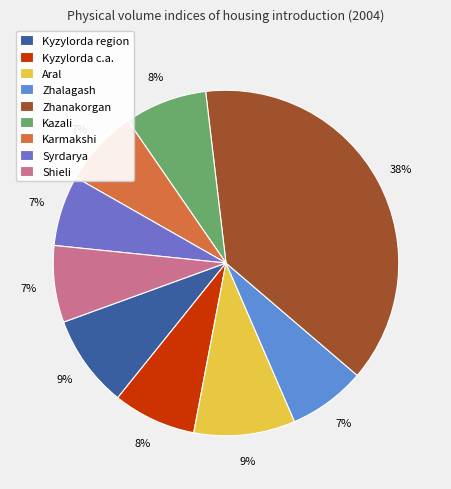

How many segments does this pie chart have?

9